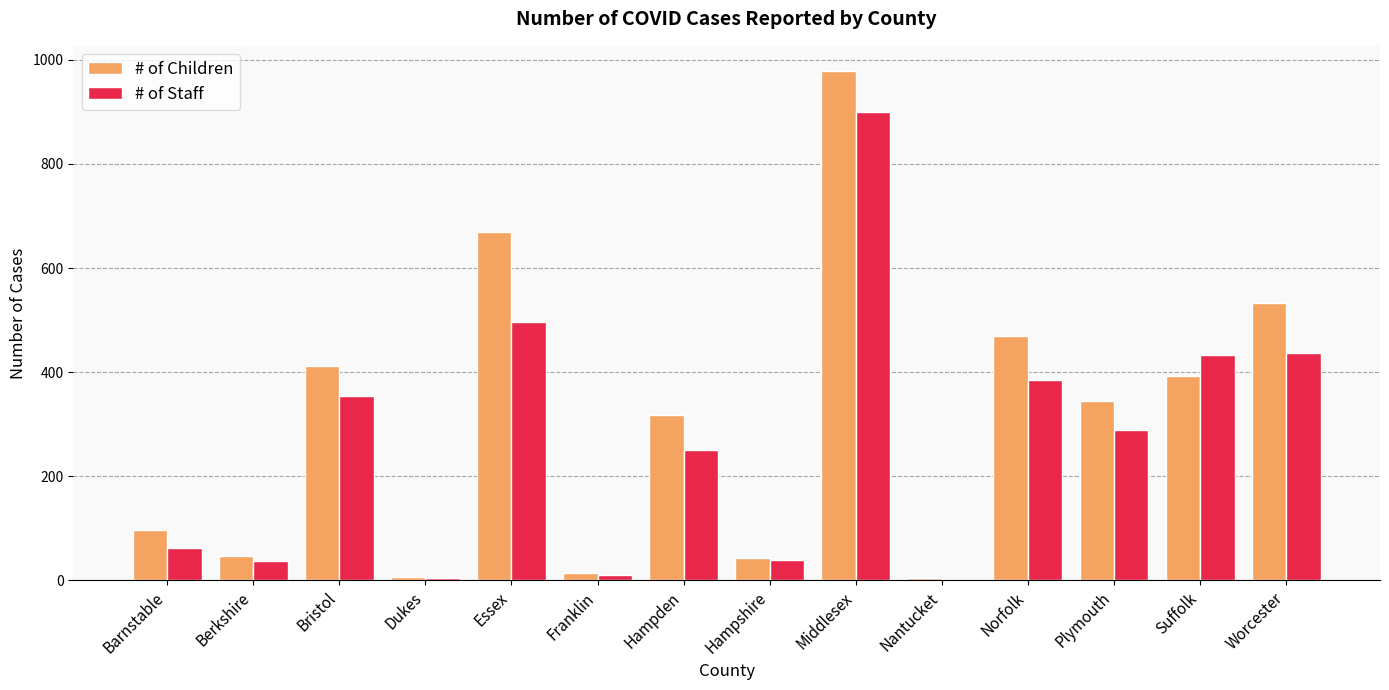

Which category has the highest value in the # of Staff series?

Middlesex